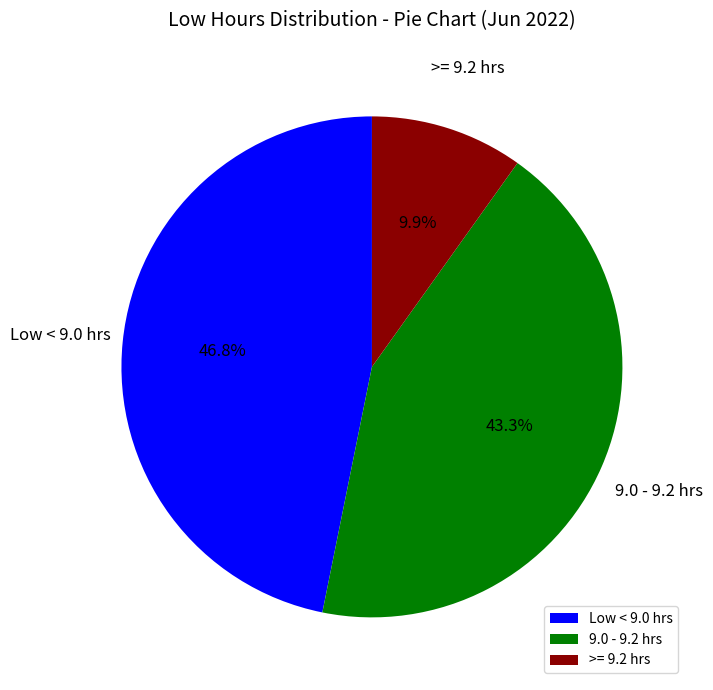

Which has a higher value, 9.0 - 9.2 hrs or >= 9.2 hrs?

9.0 - 9.2 hrs